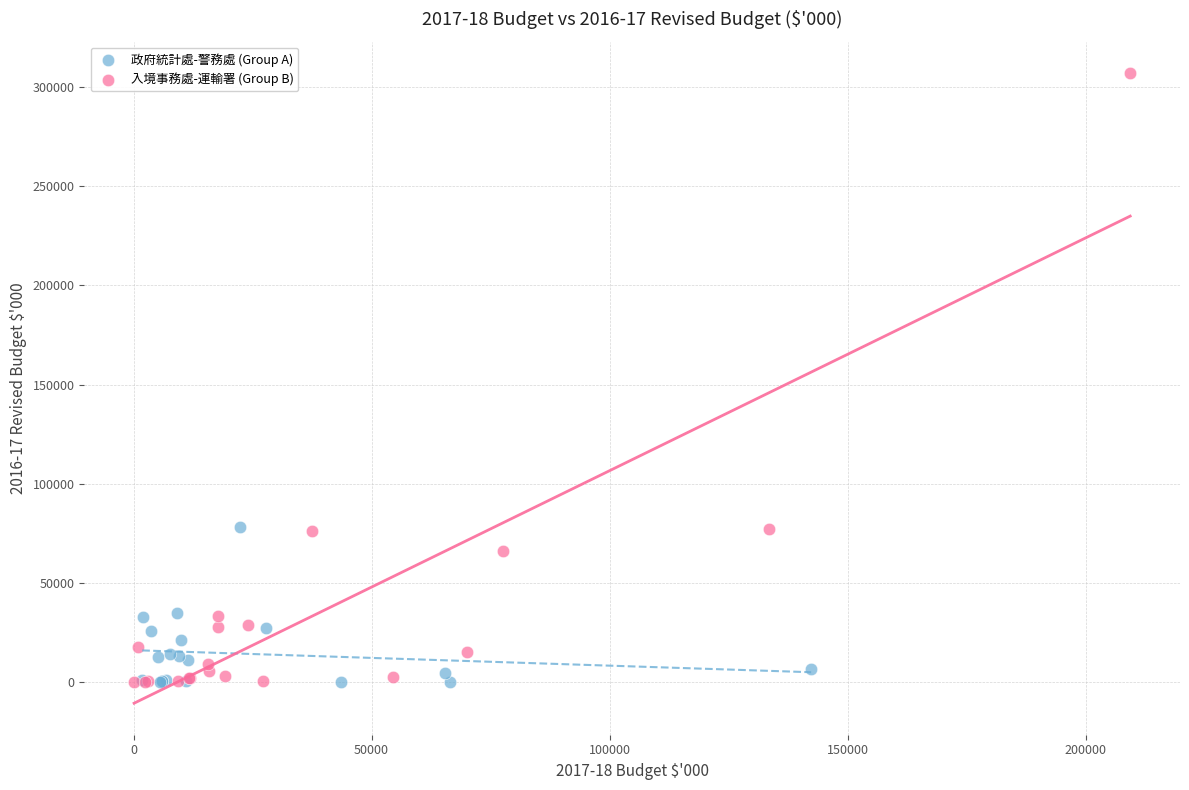

Which series has the widest spread of Y values?

入境事務處-運輸署 (Group B)